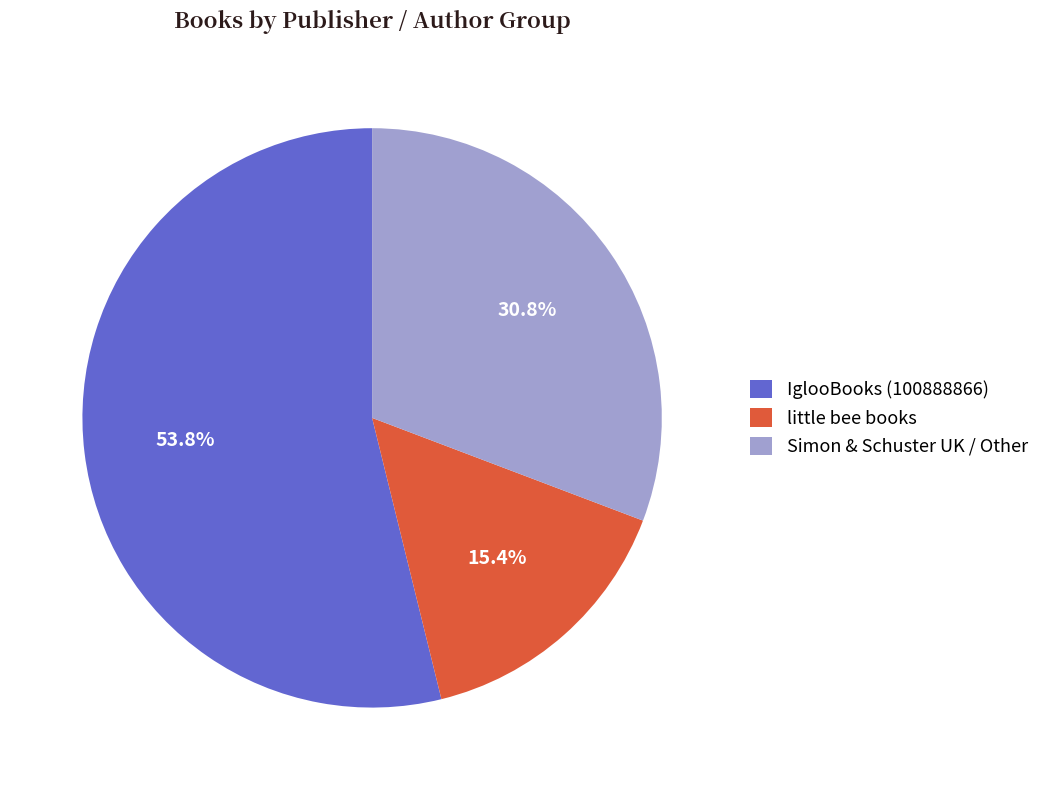

Which category has the smallest portion of the pie?

little bee books